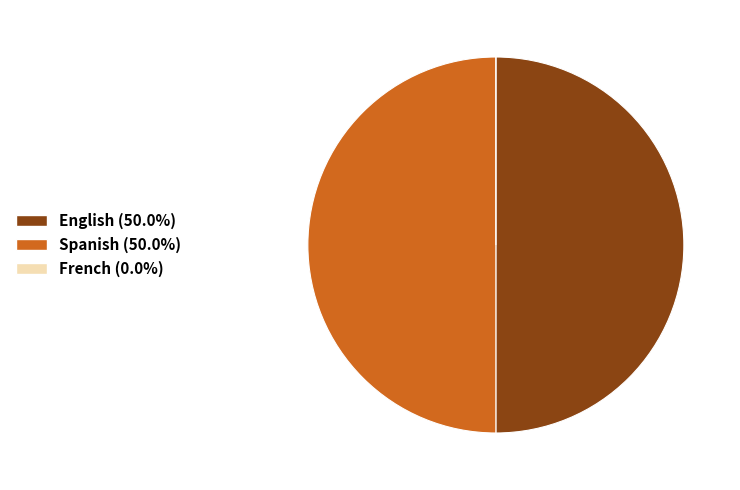

Is the sum of English and Spanish greater than half?

Yes